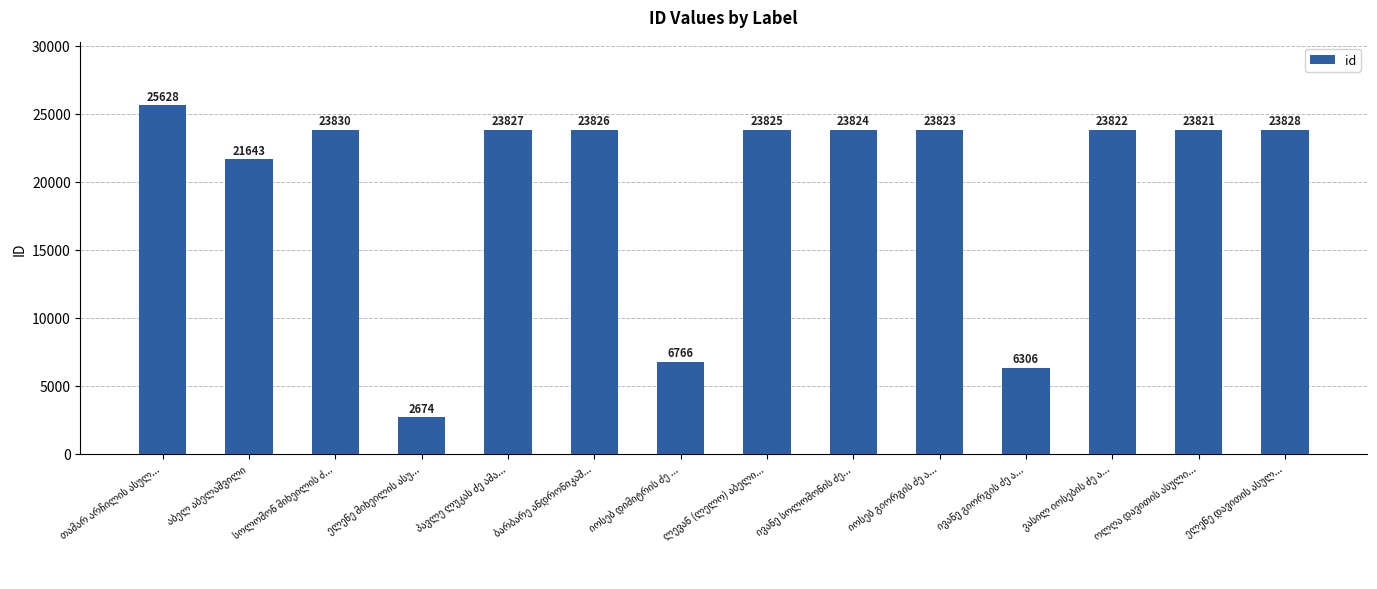

Reading left to right, what are all the values shown in this chart?

25628	21643	23830	2674	23827	23826	6766	23825	23824	23823	6306	23822	23821	23828